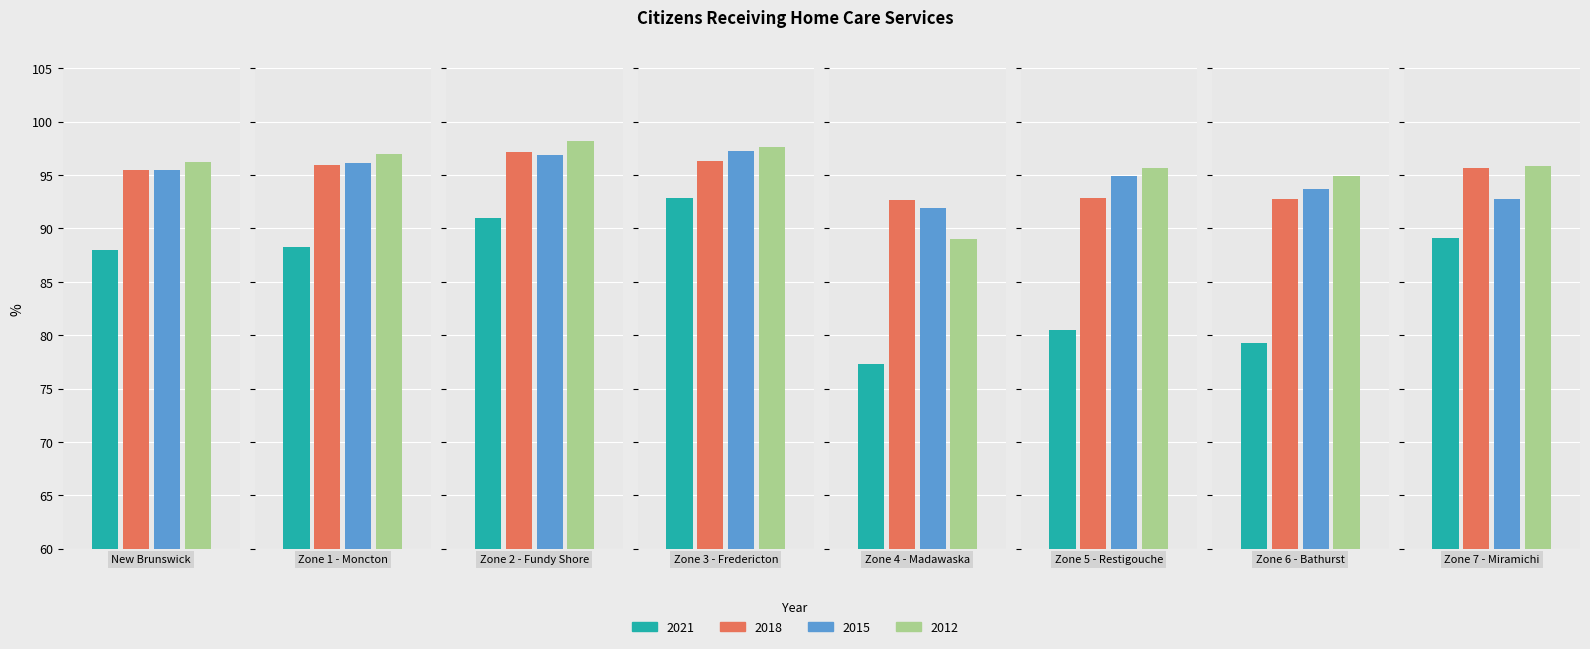

Which series changed the most between New Brunswick and Zone 4 - Madawaska?

2021